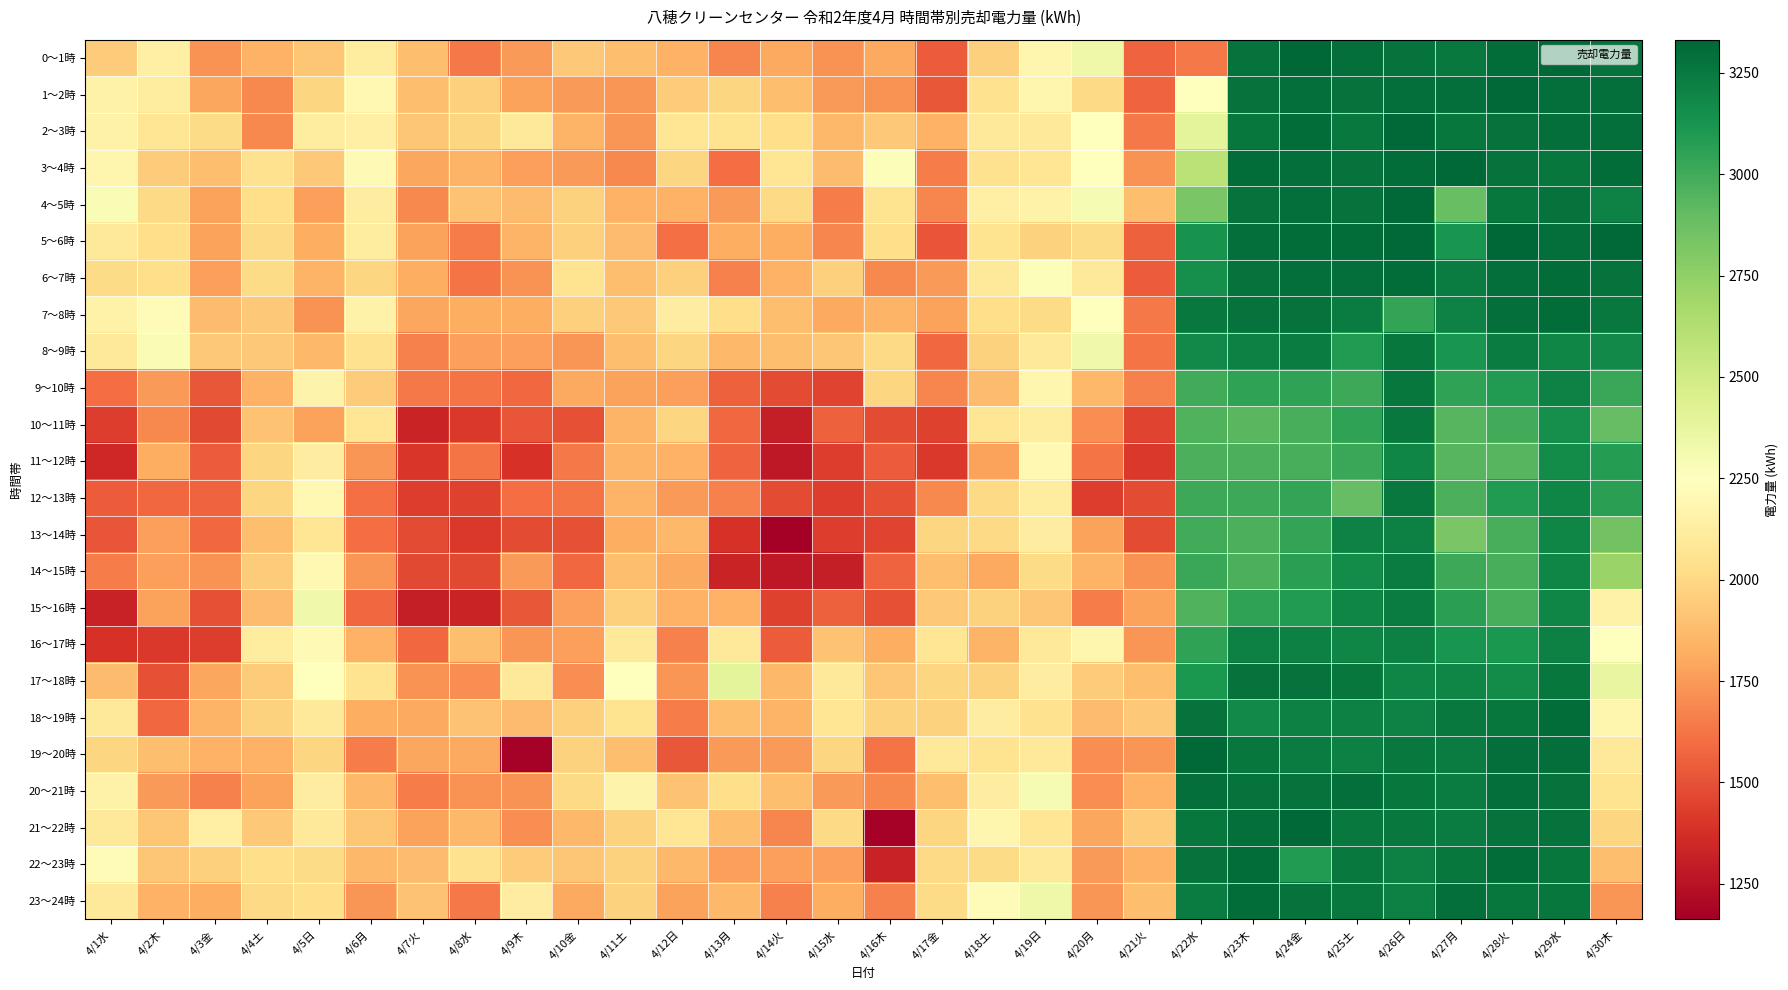

Between 4/21火 and 4/16木, which is larger?

4/16木